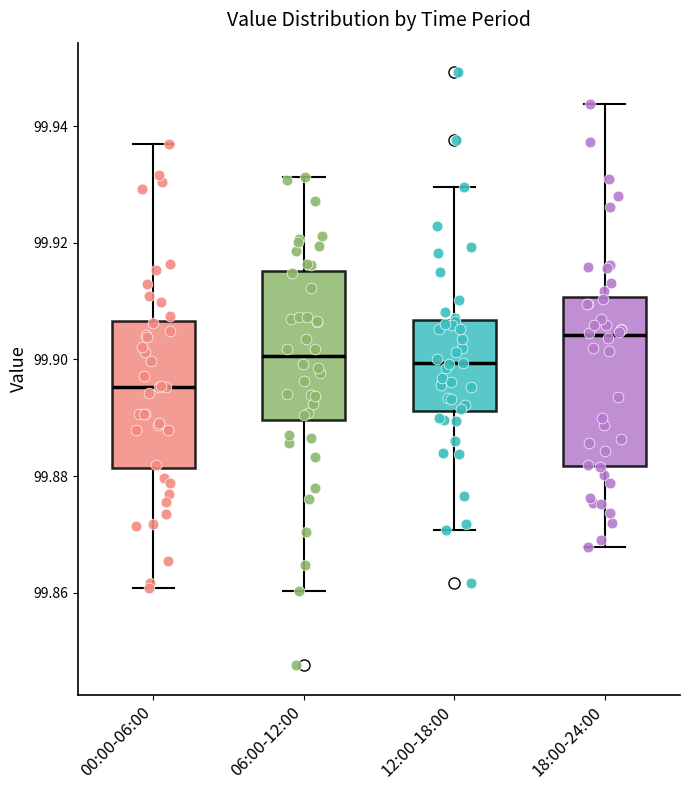

Reading left to right, transcribe this box plot: for each box, give where its median line is, the range the box spans, and where its two whiskers end, as read against the y-axis. The values are not printed on the chart, so give them approximately, as read against the axis.

00:00-06:00: median 99.896, box 99.882 to 99.906, whiskers 99.860 to 99.938
06:00-12:00: median 99.900, box 99.890 to 99.916, whiskers 99.860 to 99.932
12:00-18:00: median 99.900, box 99.892 to 99.906, whiskers 99.870 to 99.930
18:00-24:00: median 99.904, box 99.882 to 99.910, whiskers 99.868 to 99.944